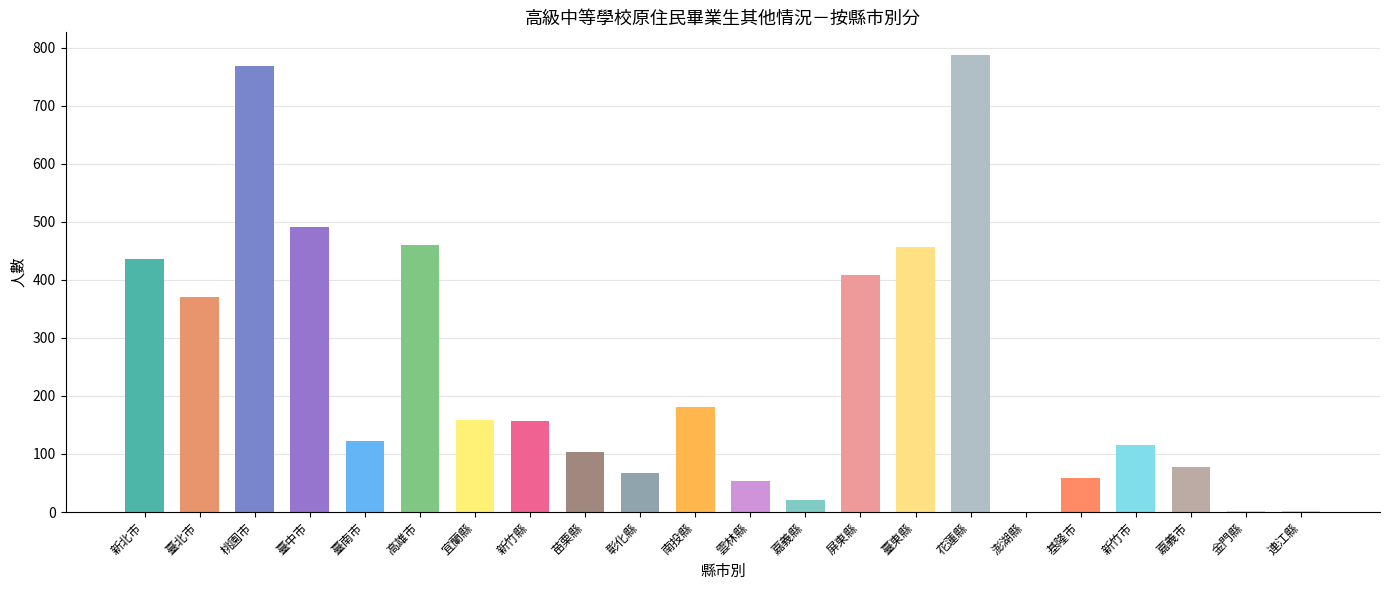

Reading left to right, what are all the values shown in this chart?

新北市=436	臺北市=370	桃園市=769	臺中市=491	臺南市=123	高雄市=460	宜蘭縣=159	新竹縣=157	苗栗縣=103	彰化縣=67	南投縣=181	雲林縣=54	嘉義縣=21	屏東縣=409	臺東縣=456	花蓮縣=787	澎湖縣=0	基隆市=59	新竹市=115	嘉義市=77	金門縣=2	連江縣=1